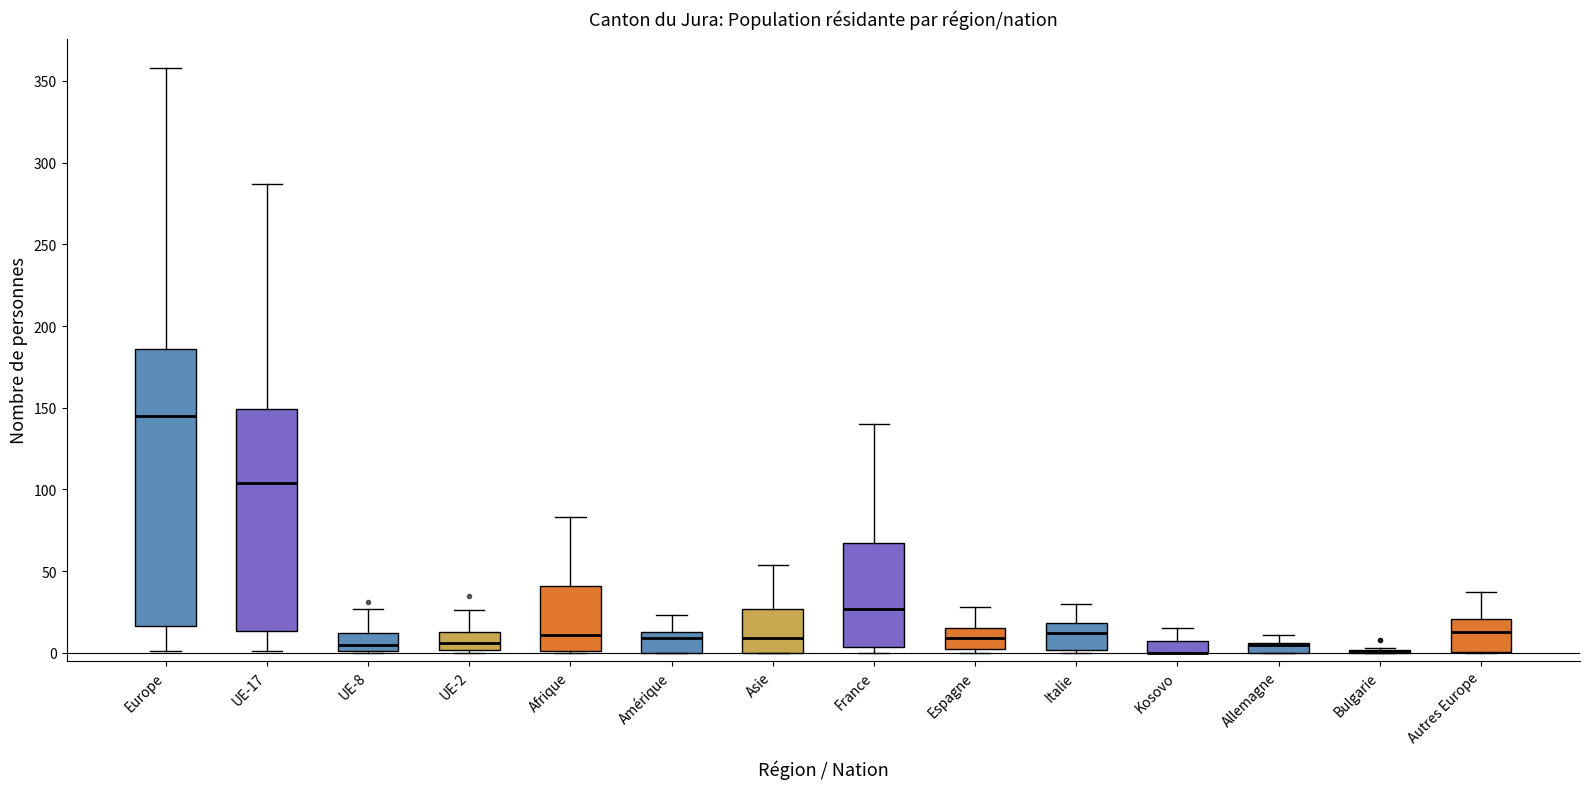

Which box is the tallest, from its lower edge to its upper edge?

Europe